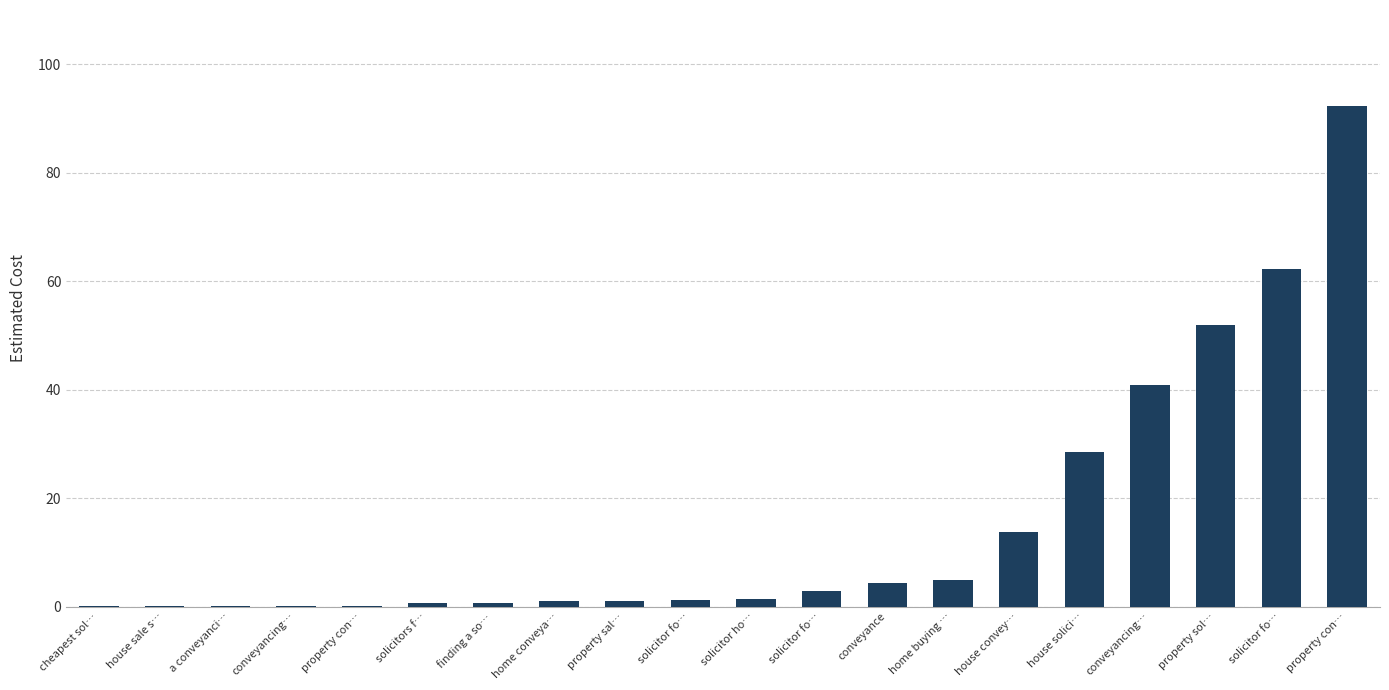

Are the bars horizontal?

No